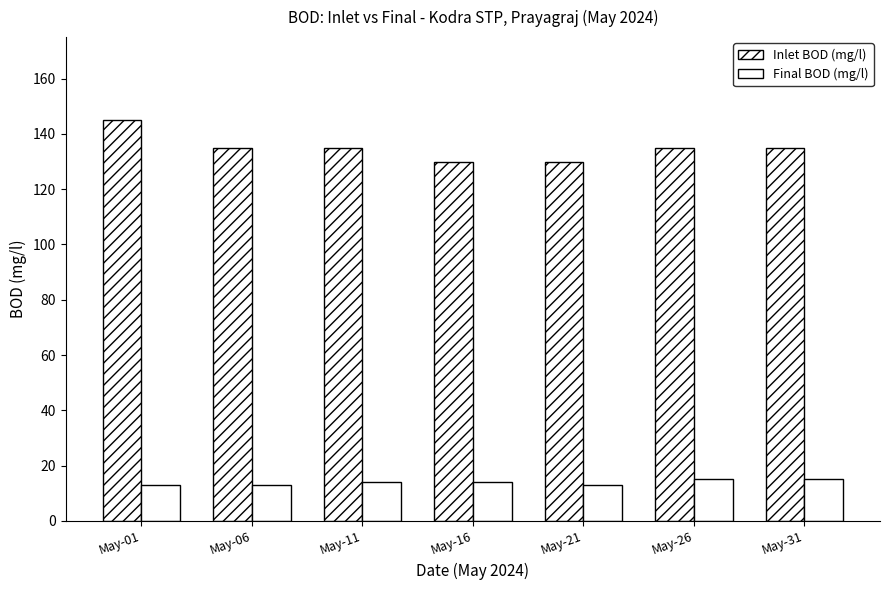

Rank the categories by Final BOD (mg/l) value from lowest to highest.

May-01, May-06, May-21, May-11, May-16, May-26, May-31